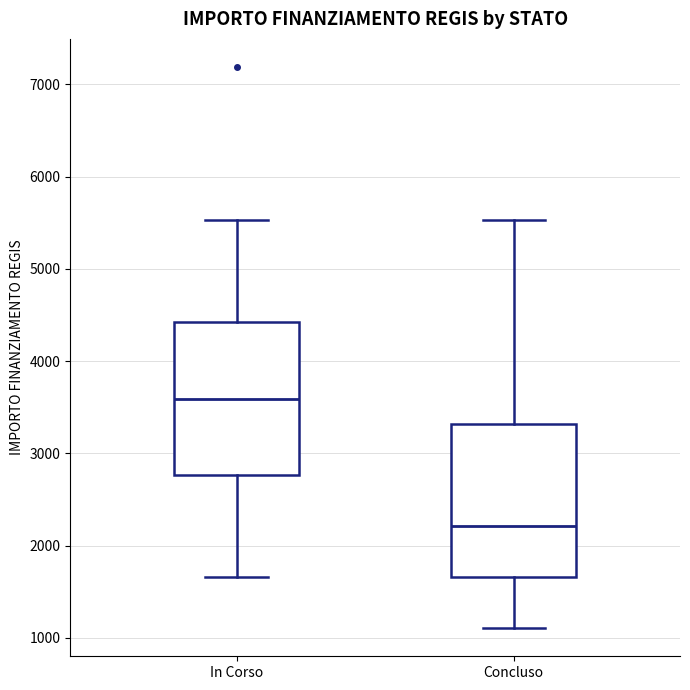

Which box's median line is the highest?

In Corso